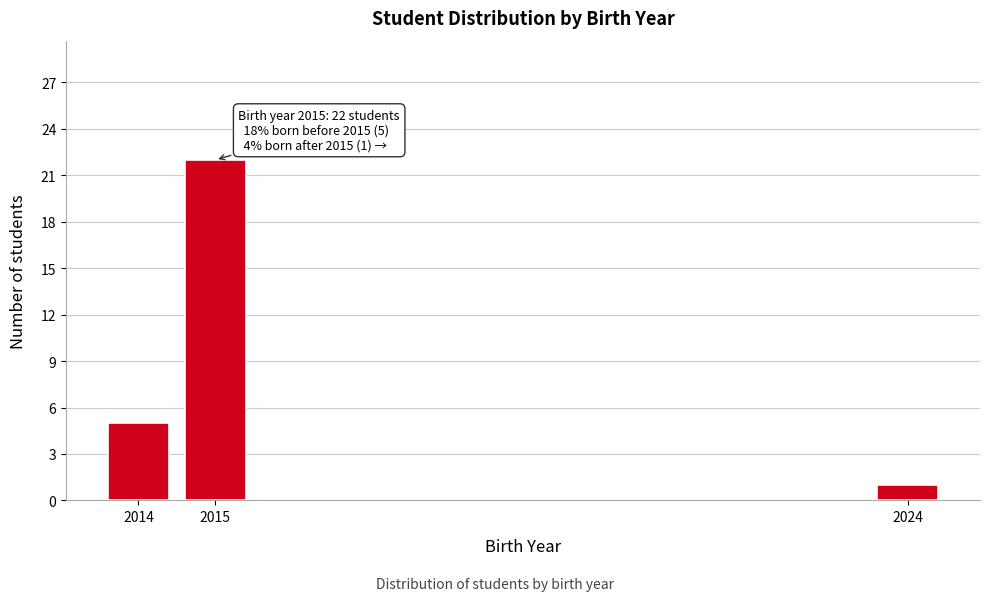

Reading right to left, list all the values displayed in this chart.

2024=1	2015=22	2014=5